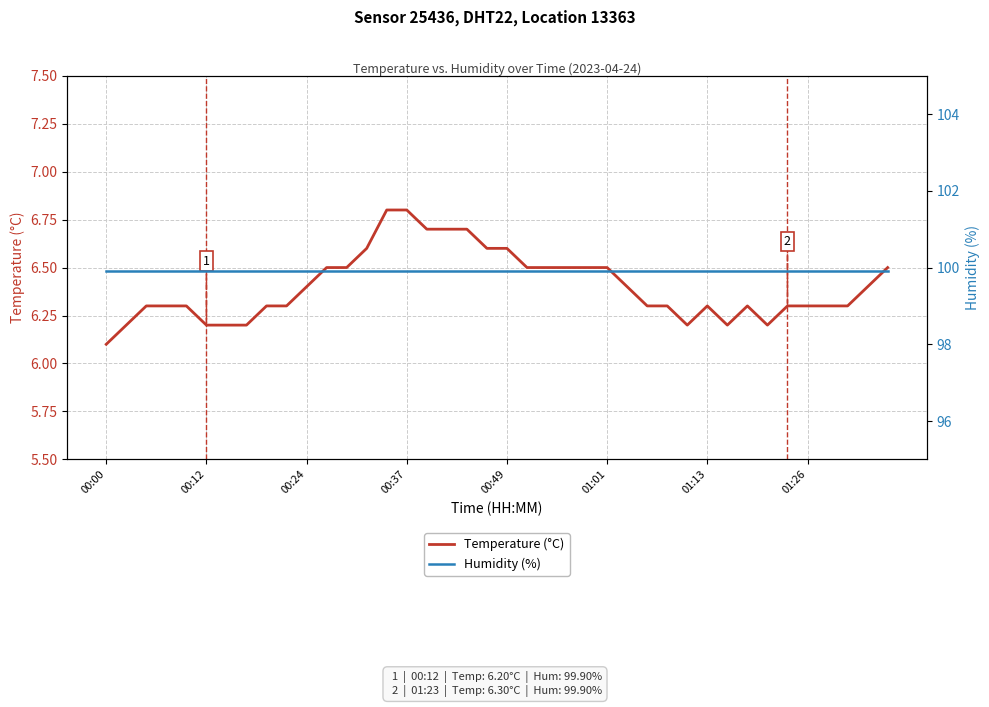

The Humidity (%) series shows 99.9 at 00:00. True or false?

True